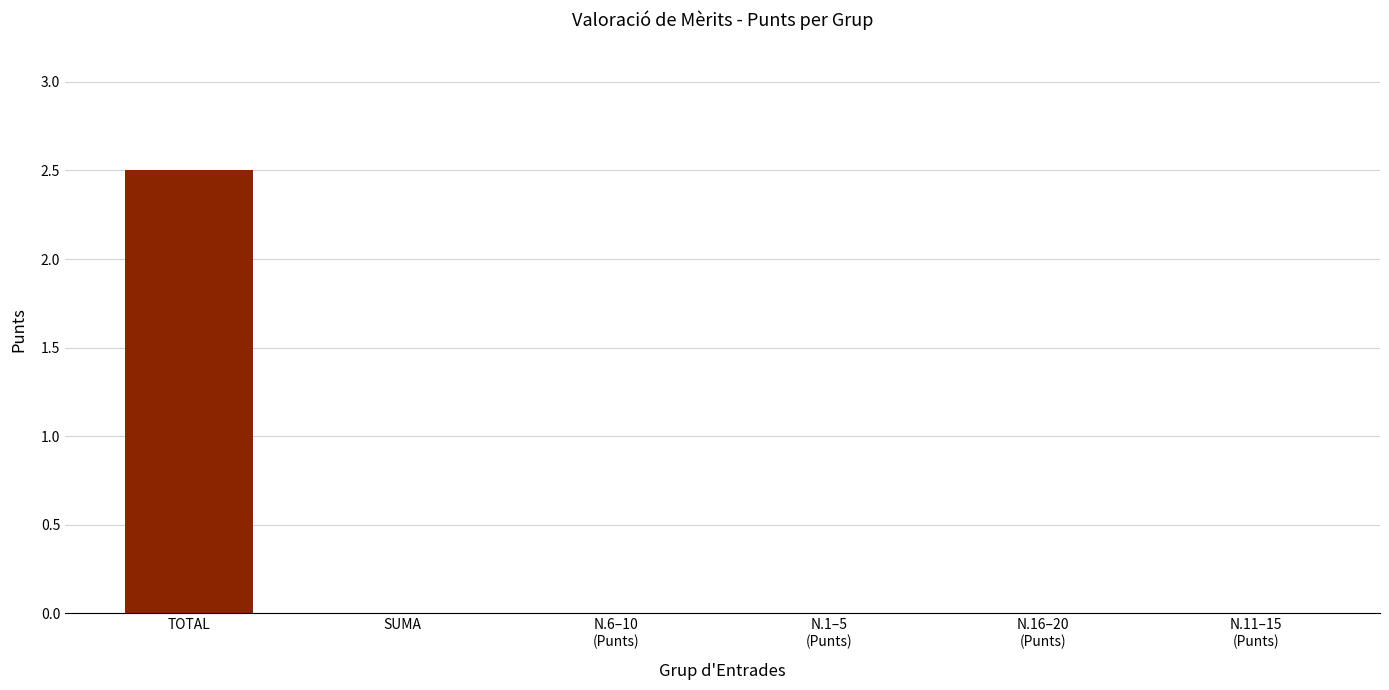

Count the number of data series in this chart.

1